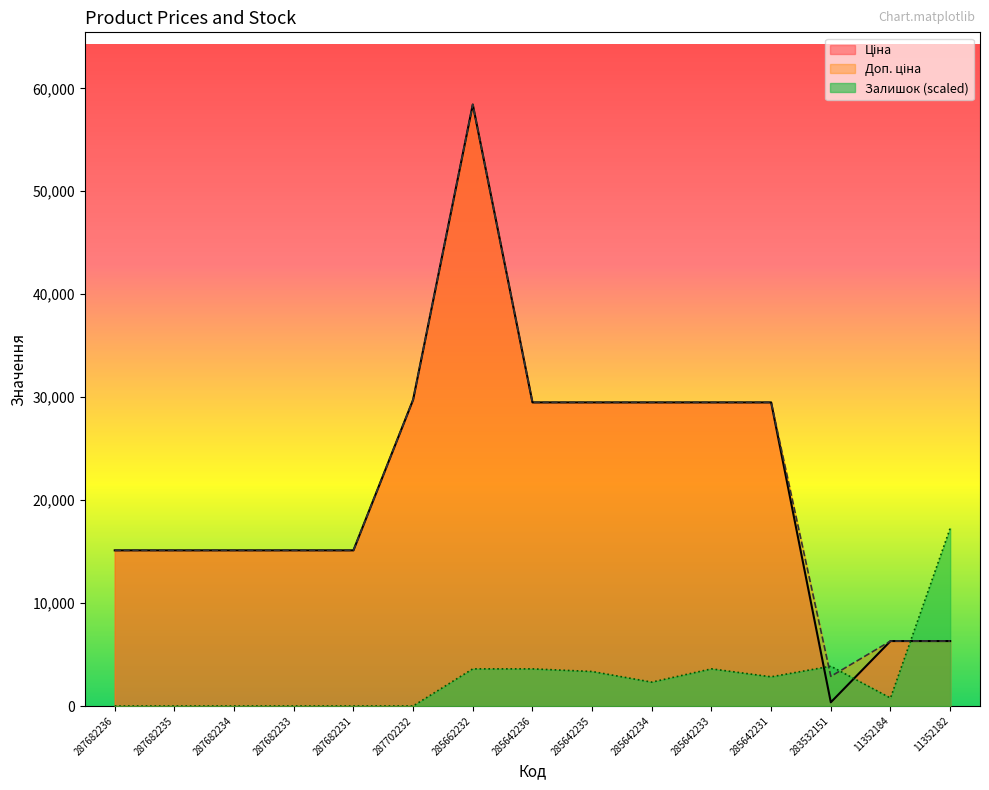

True or false: Залишок has more than 0 points higher than both neighbors.

True